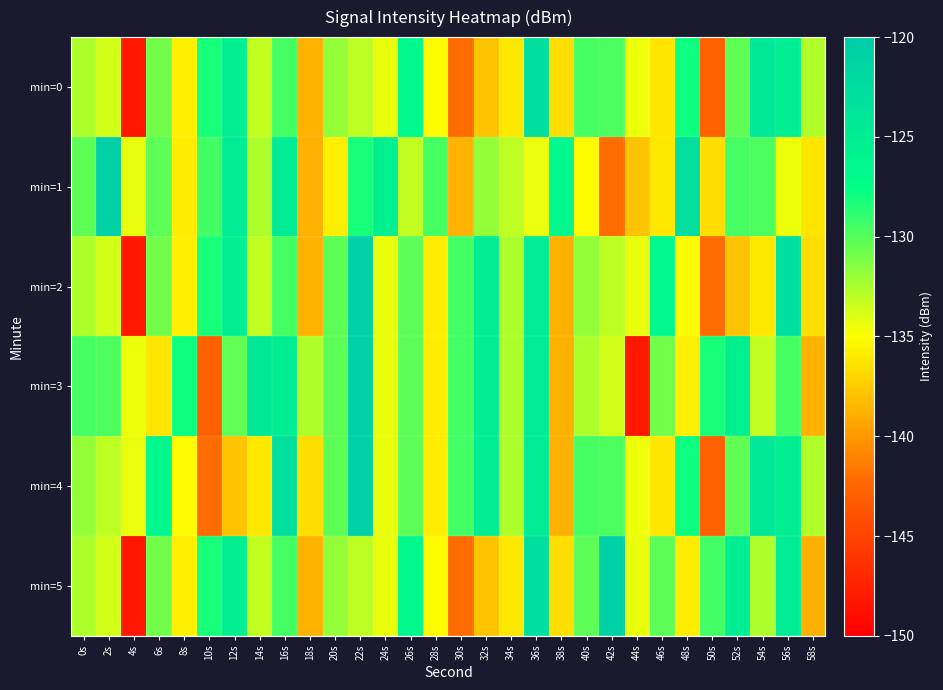

What is the spread (max minus min) of values at 40s?

5.7